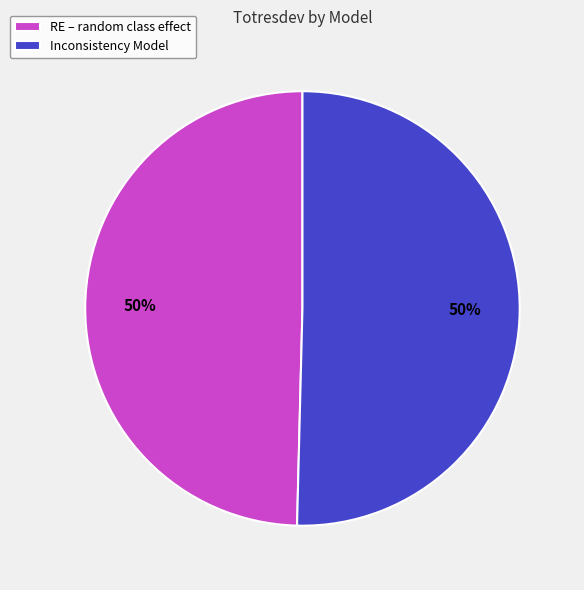

What percentage is the Inconsistency Model slice, to the nearest percent?

50%